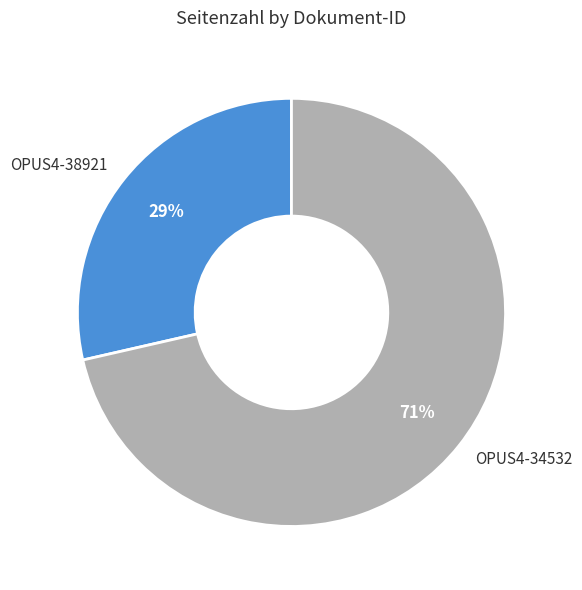

To the nearest percent, what is the average slice percentage?

50%